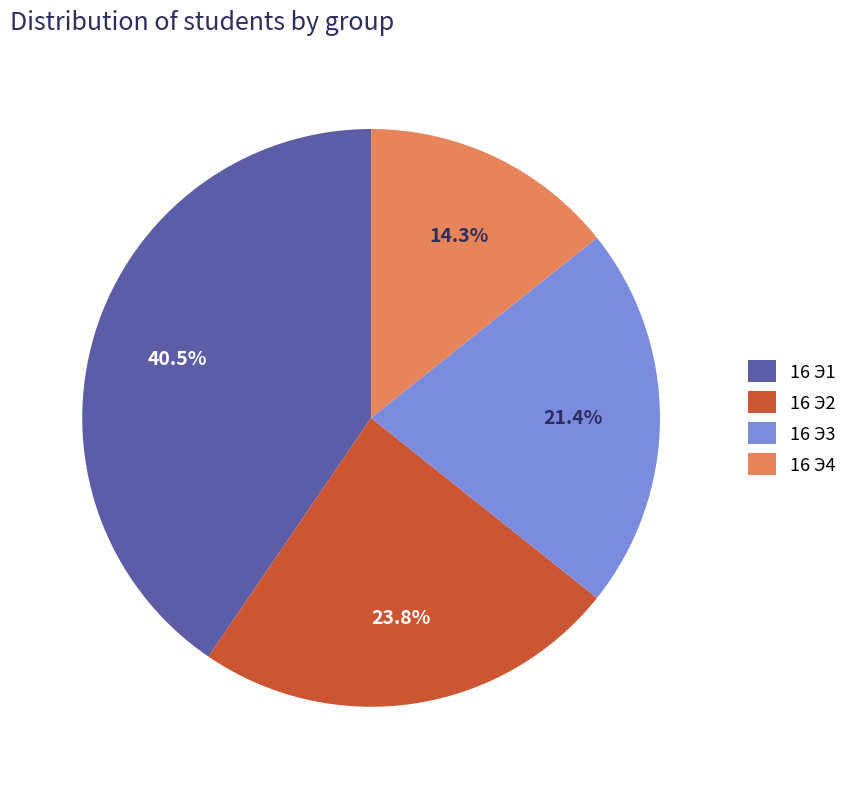

Rank the categories by value from highest to lowest.

16 Э1, 16 Э2, 16 Э3, 16 Э4